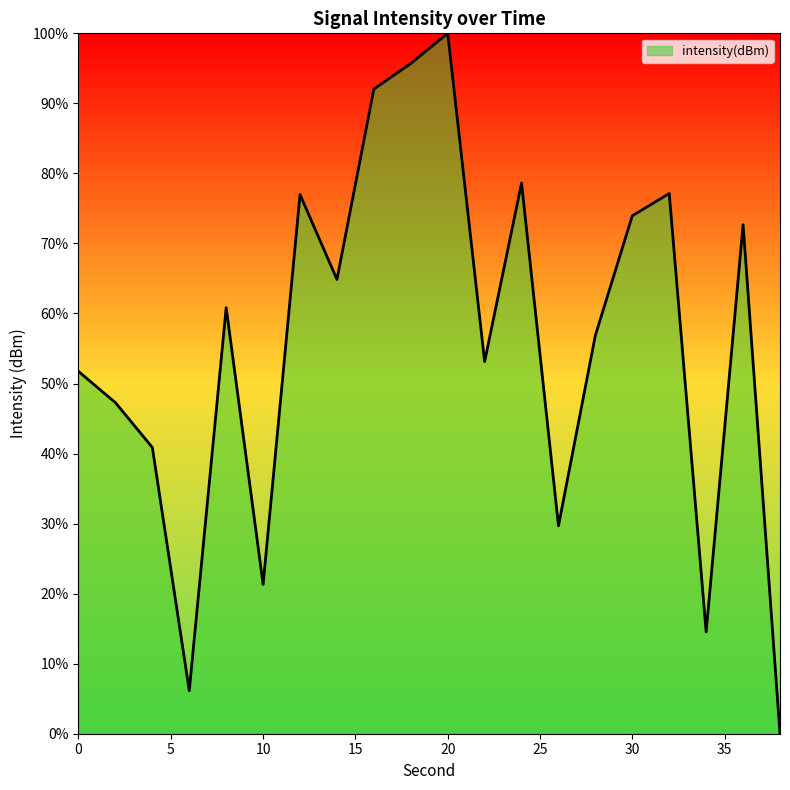

What is the maximum value shown in the chart?

100.0